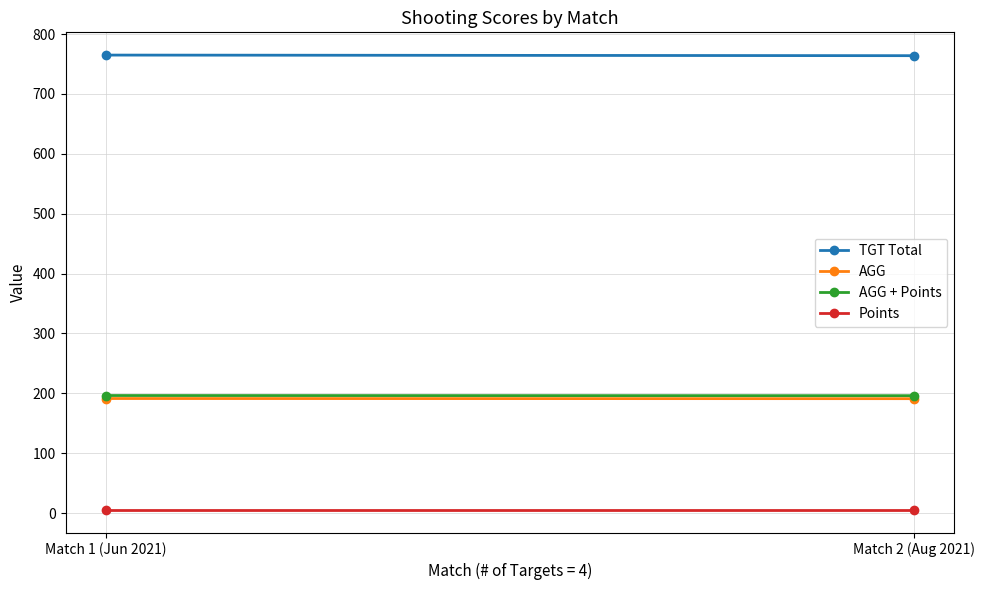

What is the label of the 2nd point from the right?

Match 1 (Jun 2021)